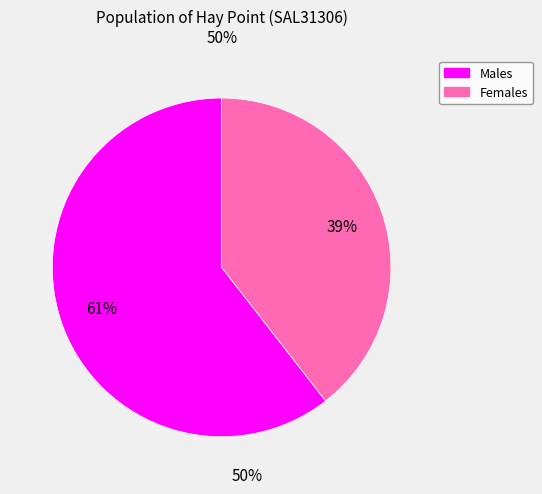

The Females slice represents 32% of the pie. True or false?

False